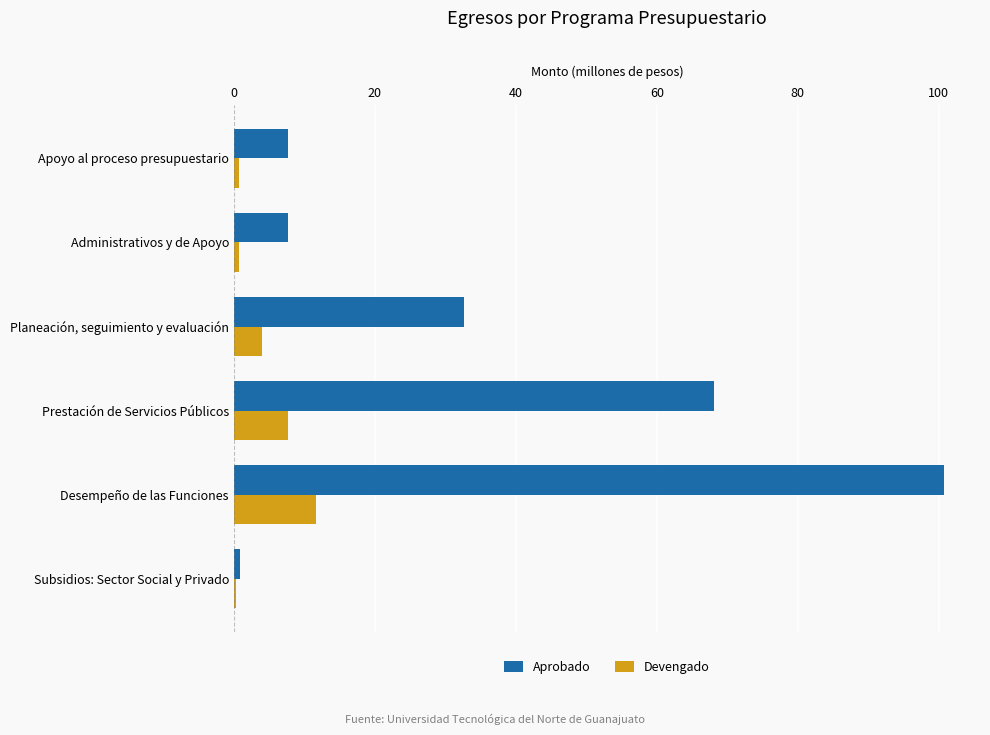

At which category is the sum across all series the highest?

Desempeño de las Funciones